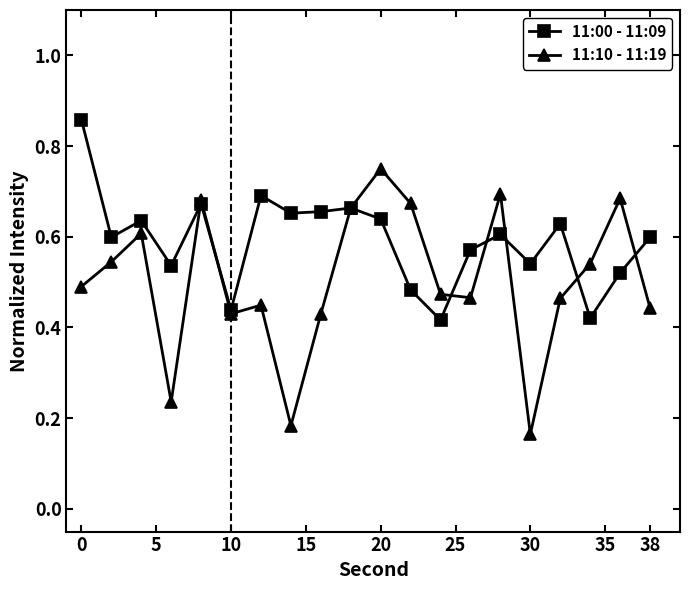

Which series has the largest range (max minus min)?

11:10 - 11:19